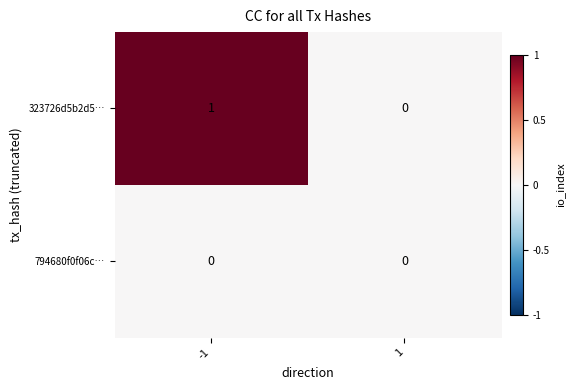

Reading left to right, what are all the values shown in this chart?

323726d5b2d5…: 1	0
794680f0f06c…: 0	0